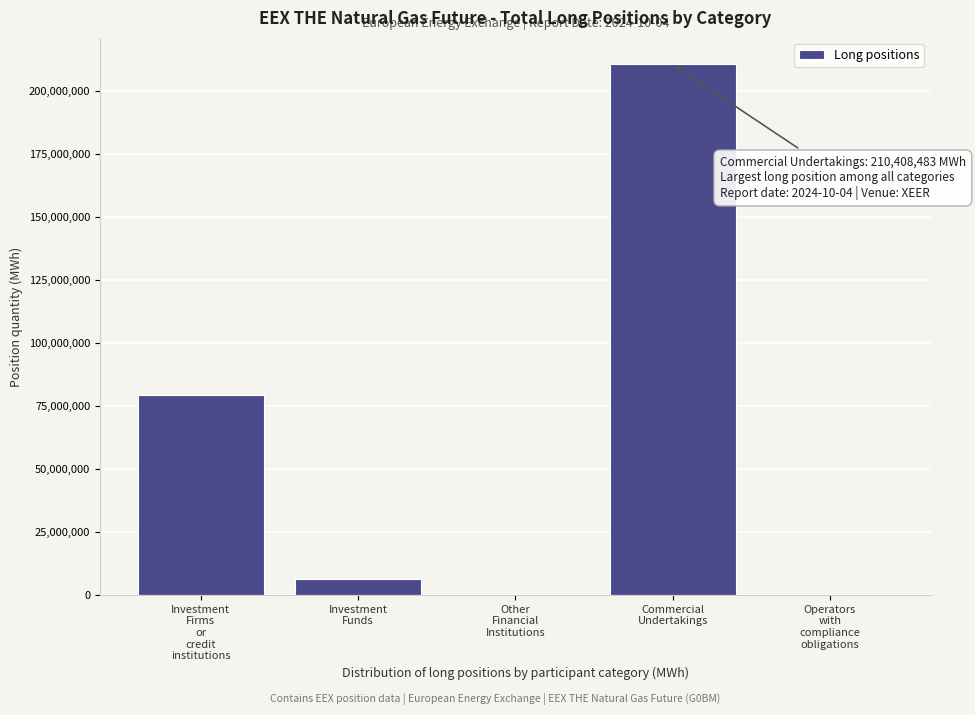

What is the sum of all values?

296056532